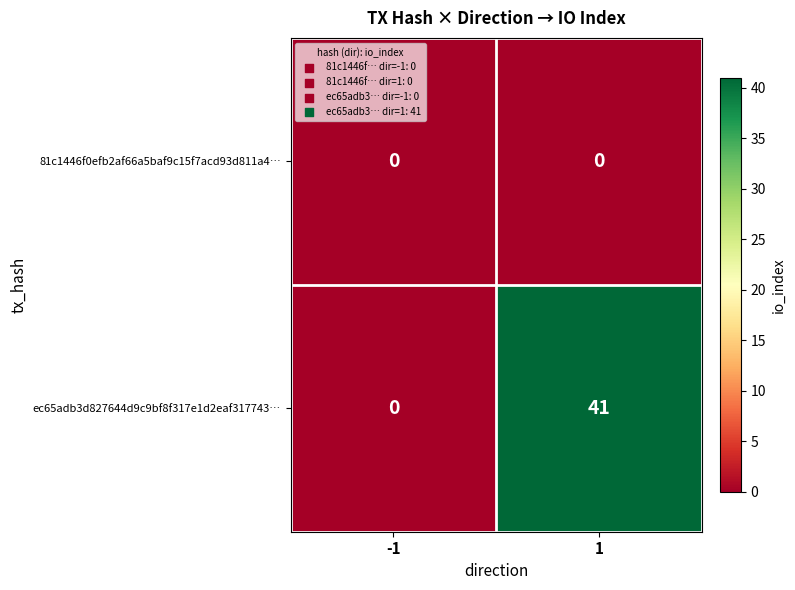

Rank the series by their maximum value, from lowest to highest.

81c1446f0efb2af66a5baf9c15f7acd93d811a4…, ec65adb3d827644d9c9bf8f317e1d2eaf317743…